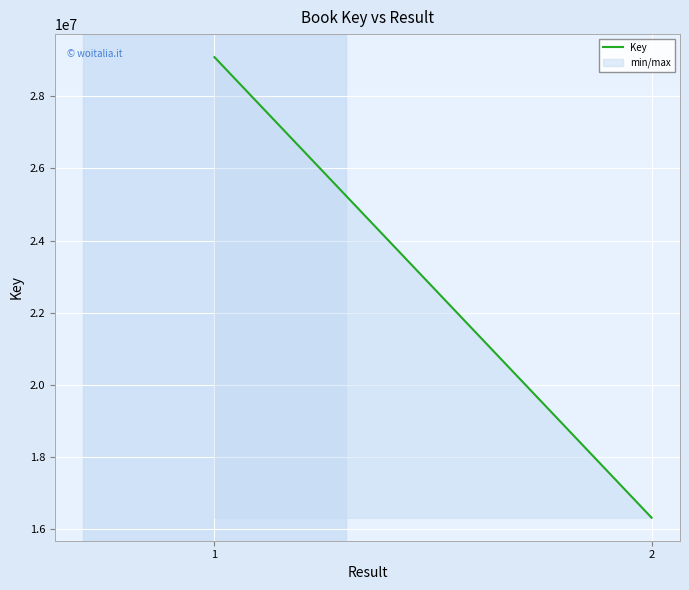

Where is the data nearest to the value 22700480?

1